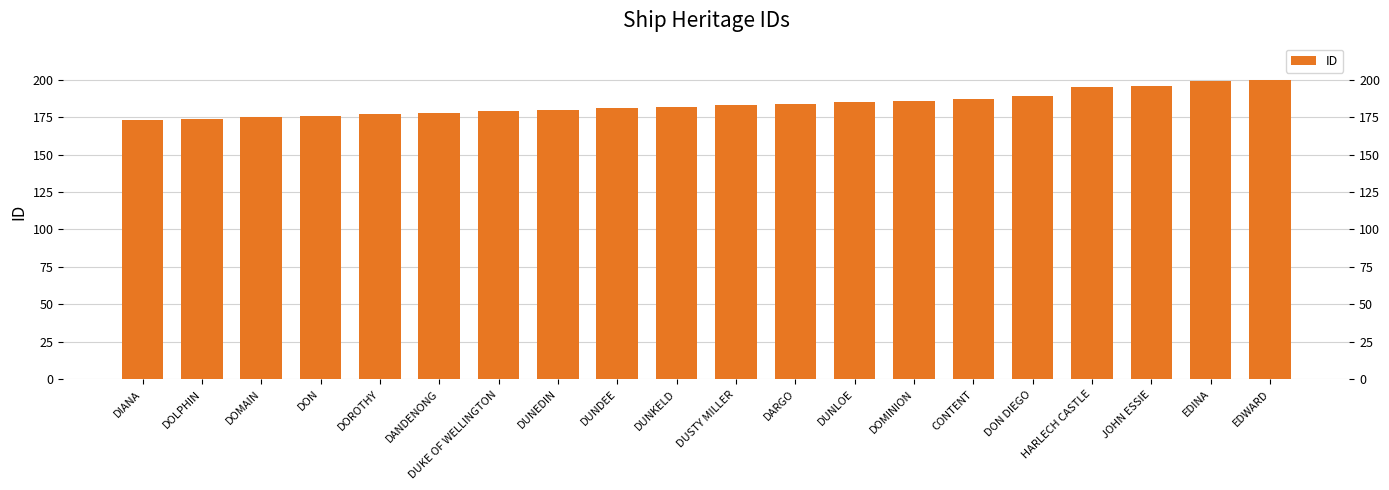

What is the average value?

184